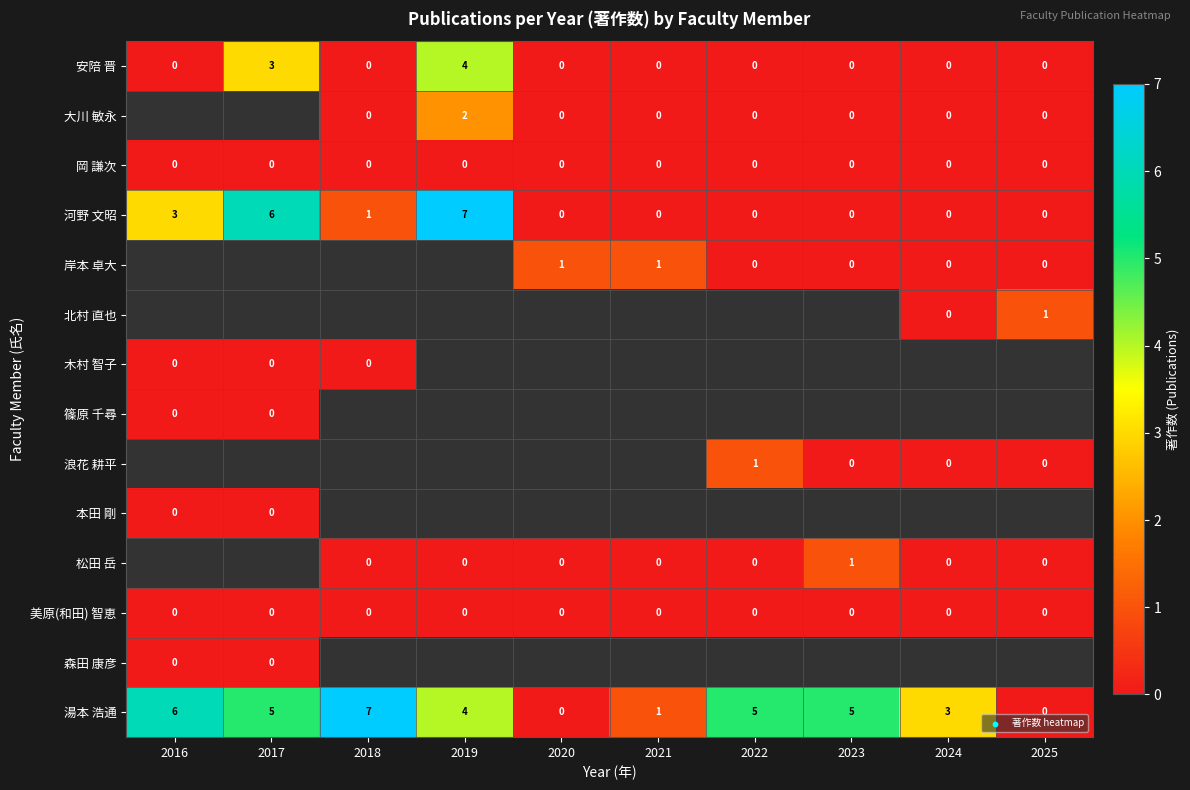

What is the sum of the 湯本 浩通 values at 2024 and 2017?

8